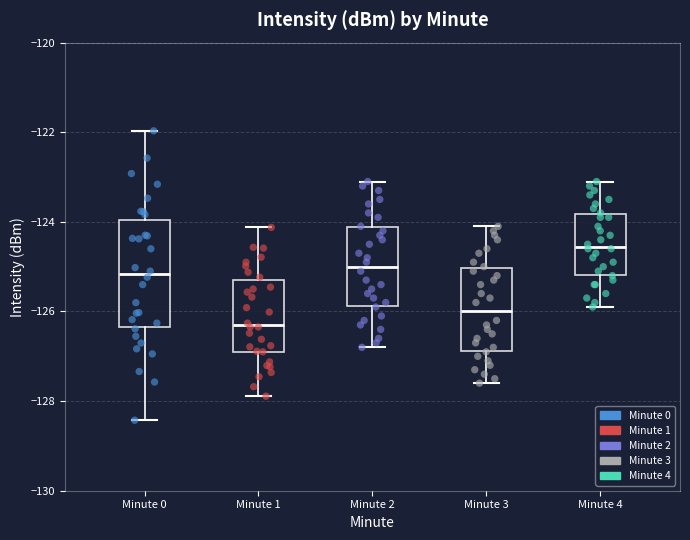

Reading left to right, read every box against the y-axis: the position of its median line, the range the box covers, and the ends of its whiskers. The values are not printed on the chart, so give them approximately, as read against the axis.

Minute 0: median -125.2, box -126.4 to -124.0, whiskers -128.4 to -122.0
Minute 1: median -126.4, box -126.8 to -125.2, whiskers -127.8 to -124.2
Minute 2: median -125.0, box -125.8 to -124.2, whiskers -126.8 to -123.0
Minute 3: median -126.0, box -126.8 to -125.0, whiskers -127.6 to -124.0
Minute 4: median -124.6, box -125.2 to -123.8, whiskers -125.8 to -123.0